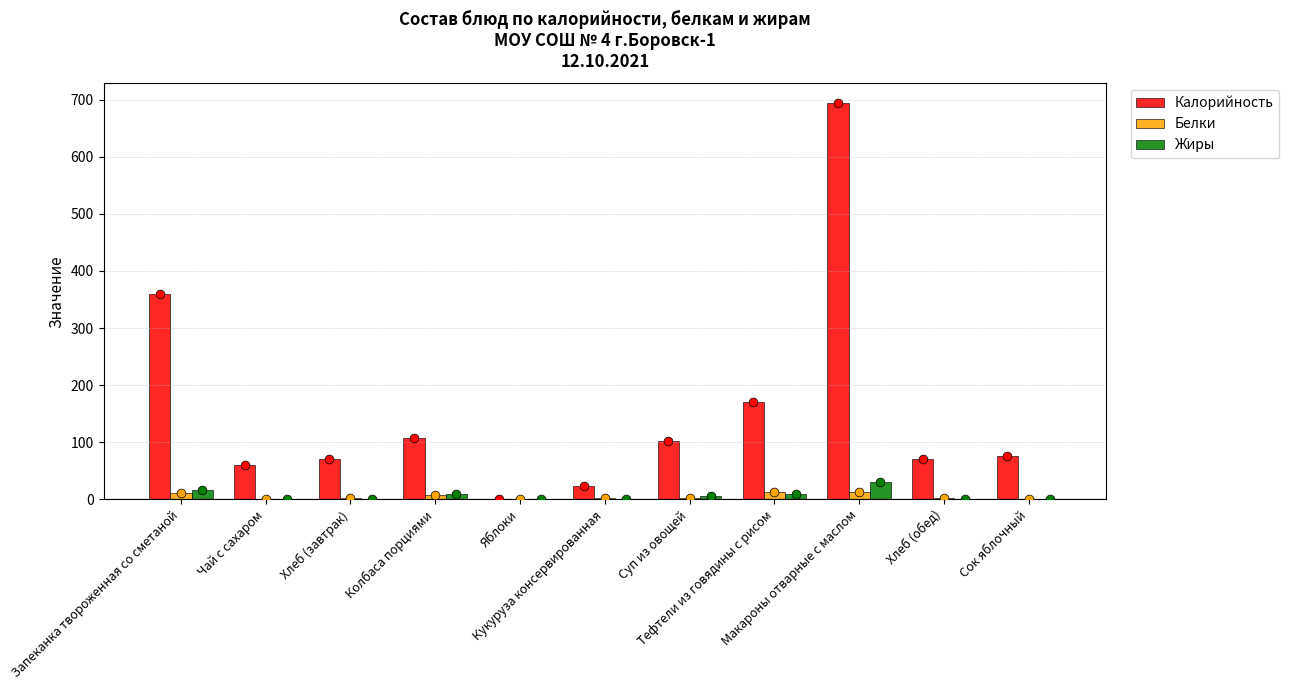

What are all the series names shown in the legend?

Калорийность, Белки, Жиры